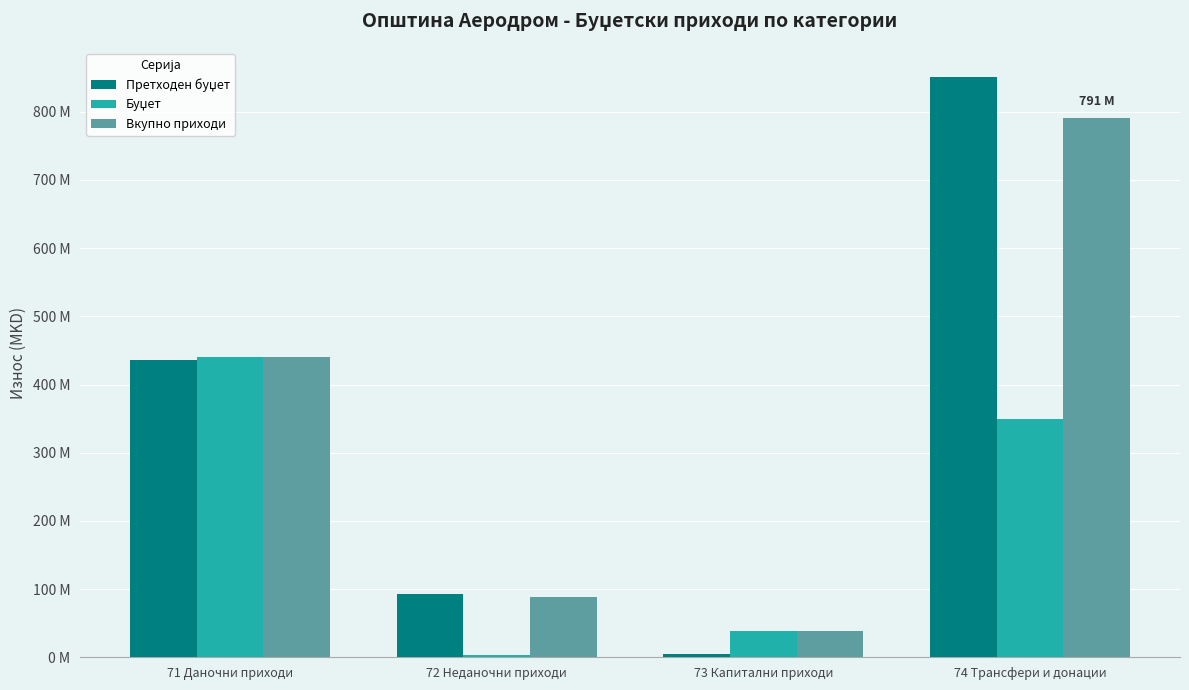

Which series has the largest total across all categories?

Претходен буџет